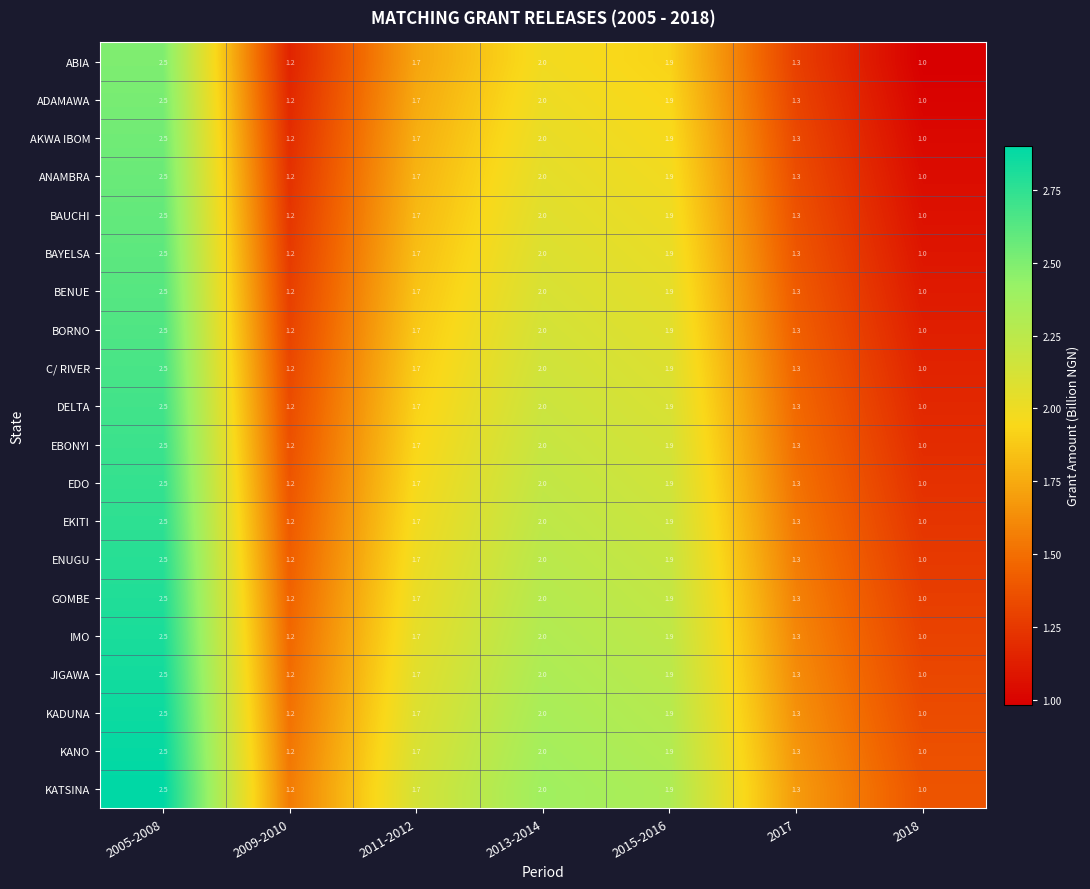

True or false: ENUGU has a value of 1.0 at 2018.

True